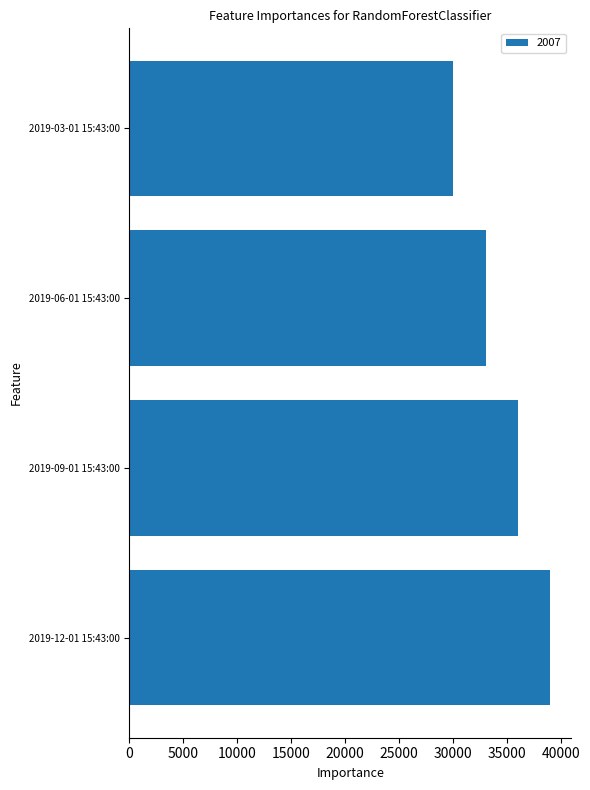

Rank the categories by value from lowest to highest.

2019-03-01 15:43:00, 2019-06-01 15:43:00, 2019-09-01 15:43:00, 2019-12-01 15:43:00